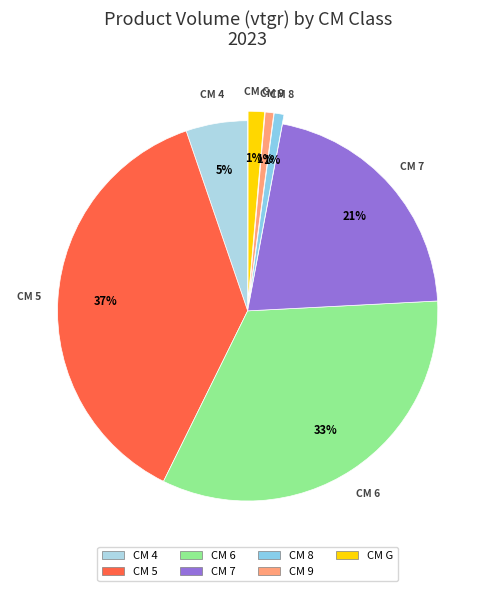

How many segments does this pie chart have?

7